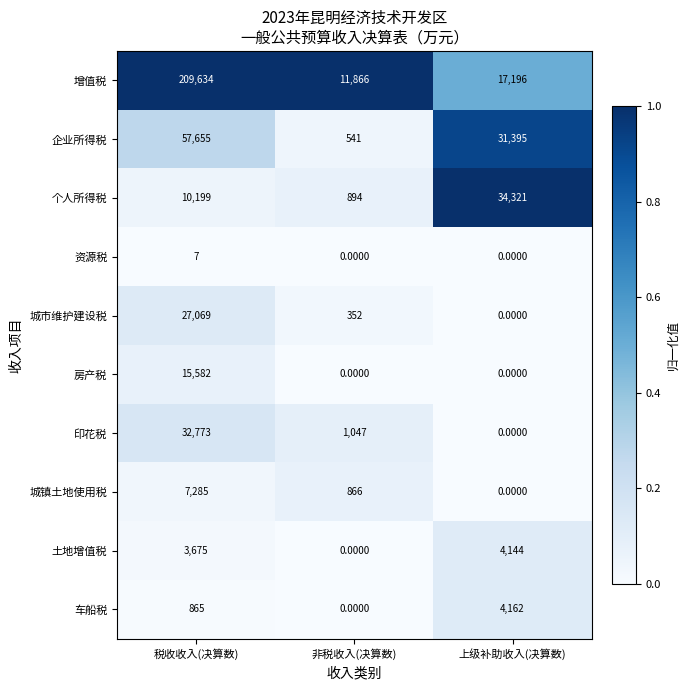

Which category has the highest value in the 印花税 series?

税收收入(决算数)